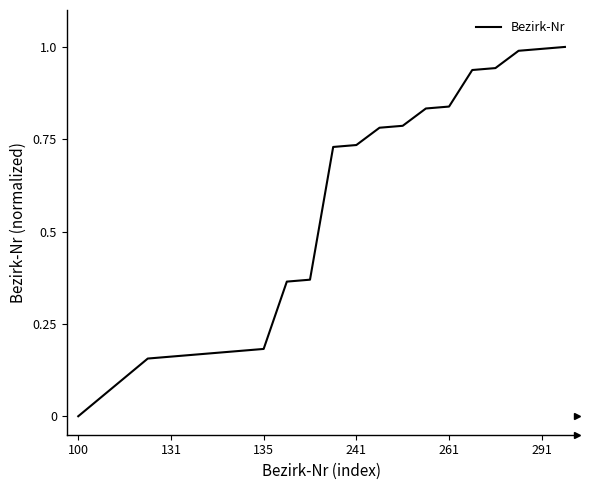

What is the difference between the maximum and minimum values?

1.0